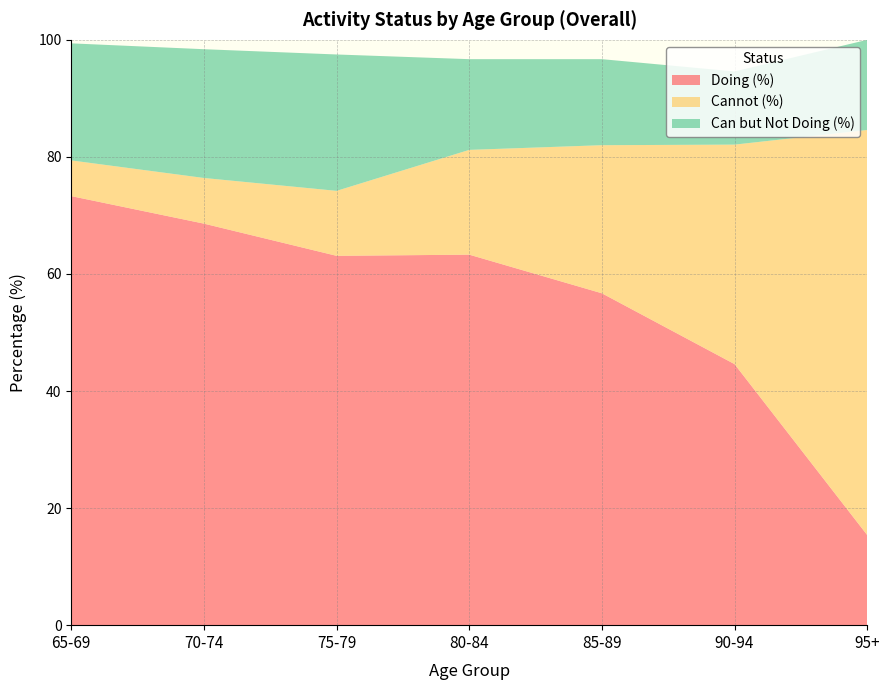

Reading right to left, extract all data points from this chart.

Doing (%): 95+=15.4	90-94=44.6	85-89=56.7	80-84=63.3	75-79=63.1	70-74=68.6	65-69=73.3
Cannot (%): 95+=69.2	90-94=37.5	85-89=25.3	80-84=17.9	75-79=11.1	70-74=7.8	65-69=6.1
Can but Not Doing (%): 95+=15.4	90-94=12.5	85-89=14.7	80-84=15.5	75-79=23.3	70-74=22.0	65-69=20.0